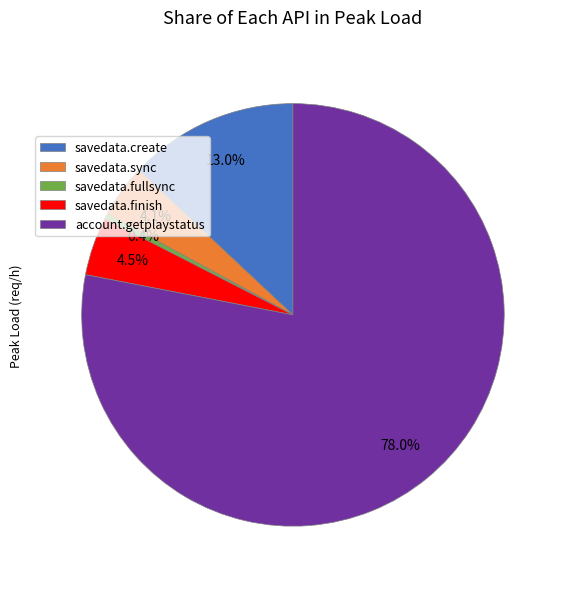

Between savedata.fullsync and savedata.finish, which is larger?

savedata.finish